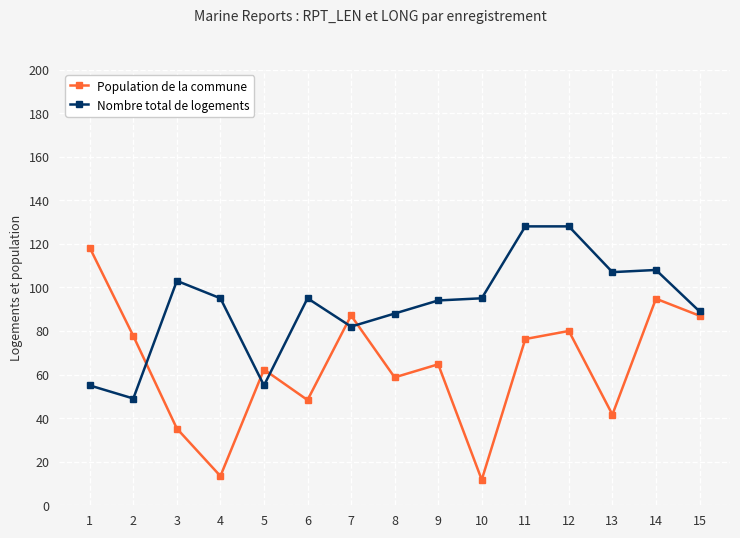

List the series in order of their overall mean, lowest first.

Population de la commune, Nombre total de logements